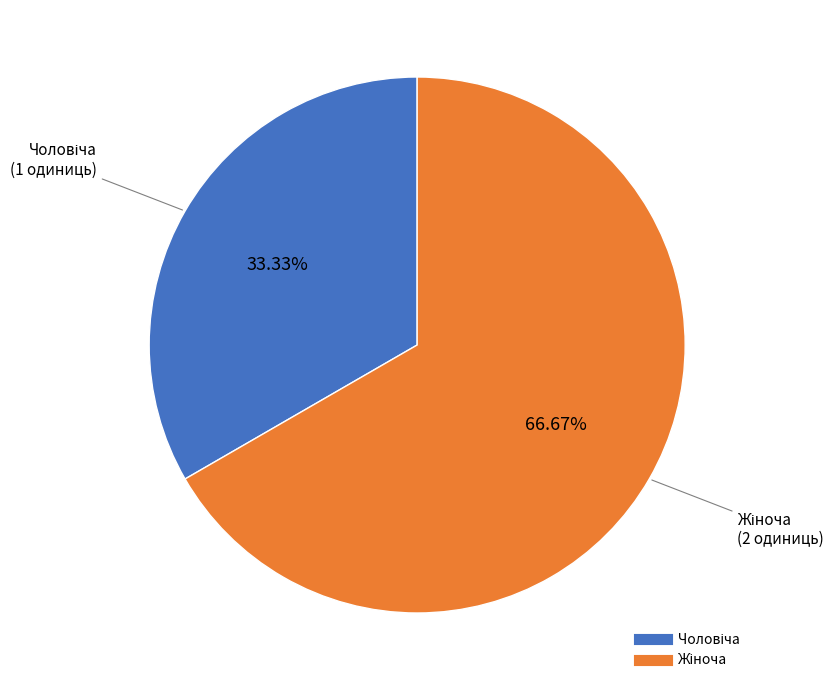

Is there a majority slice in this chart?

Yes